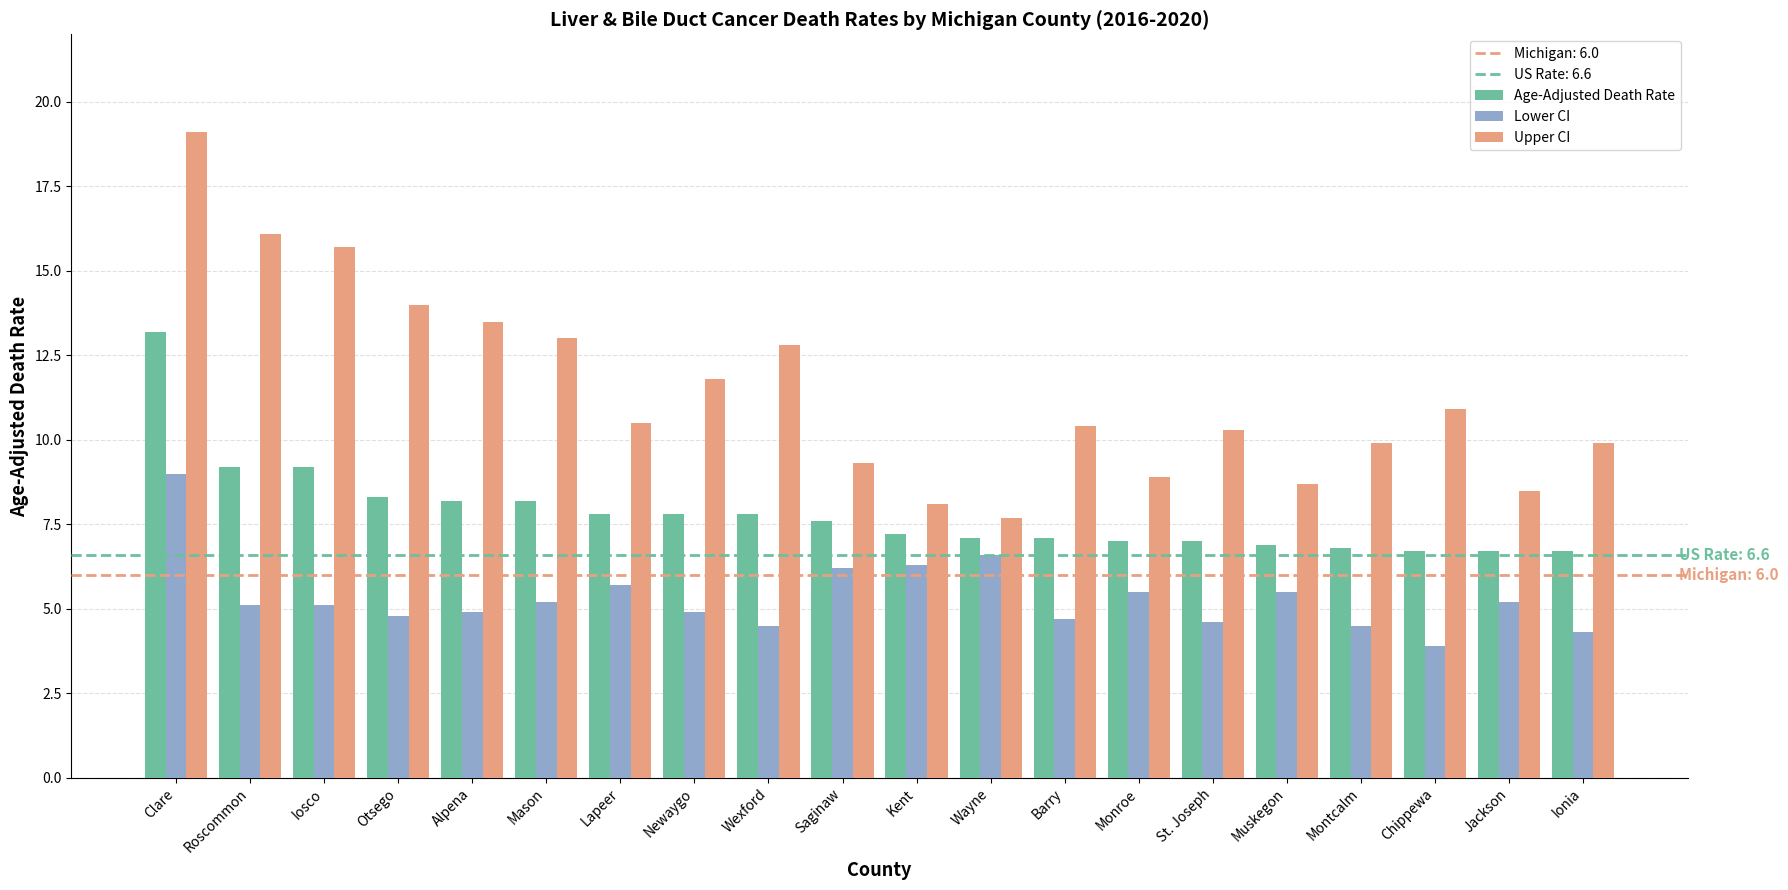

What is the sum of all Lower CI values?

106.5